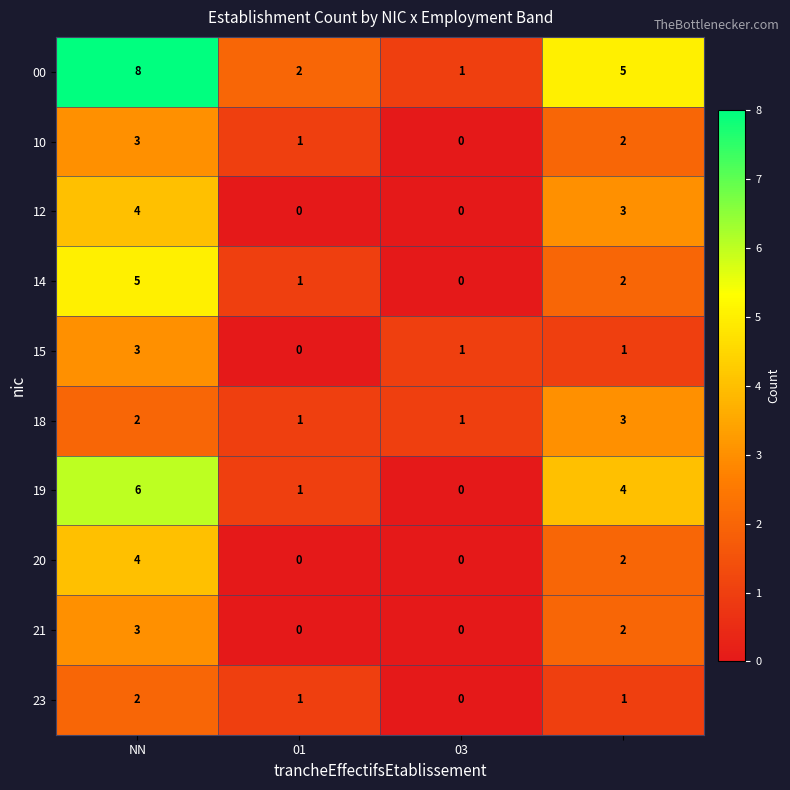

What is the sum of all 14 values?

8